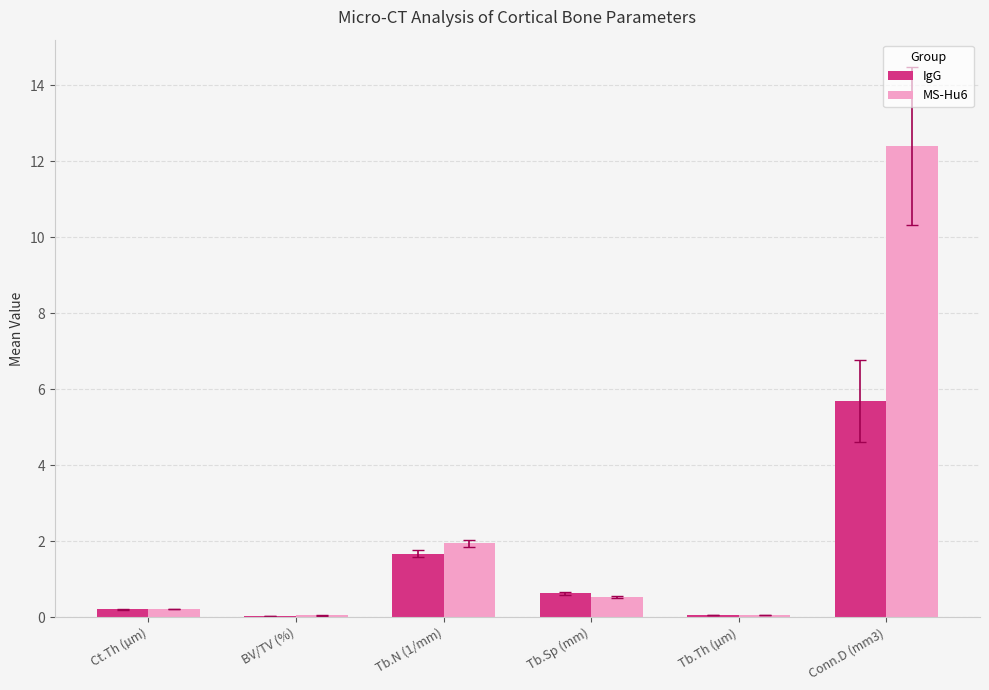

What is the sum of all IgG values?

8.3